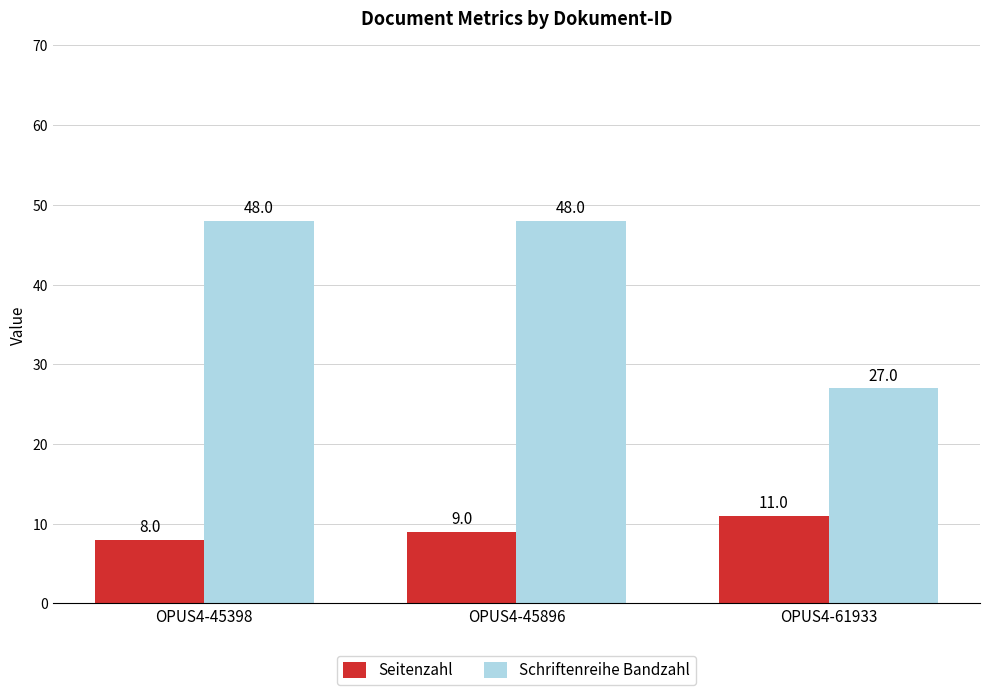

Reading left to right, list all the values displayed in this chart.

Seitenzahl: 8	9	11
Schriftenreihe Bandzahl: 48	48	27